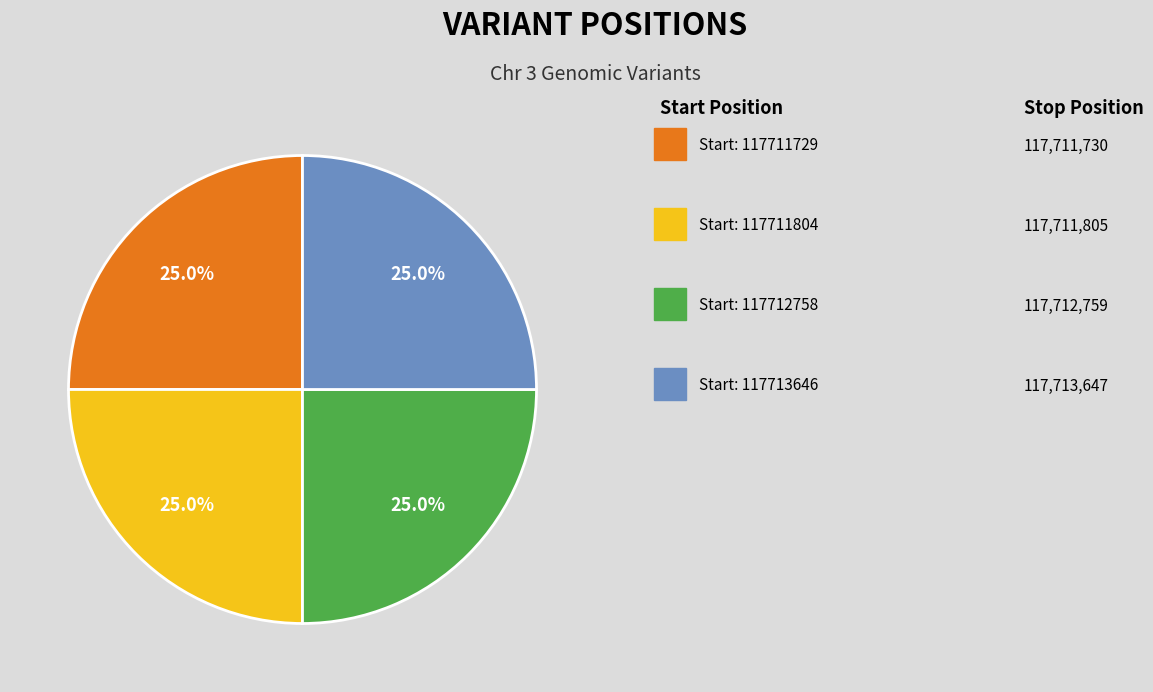

Is there a majority slice in this chart?

No